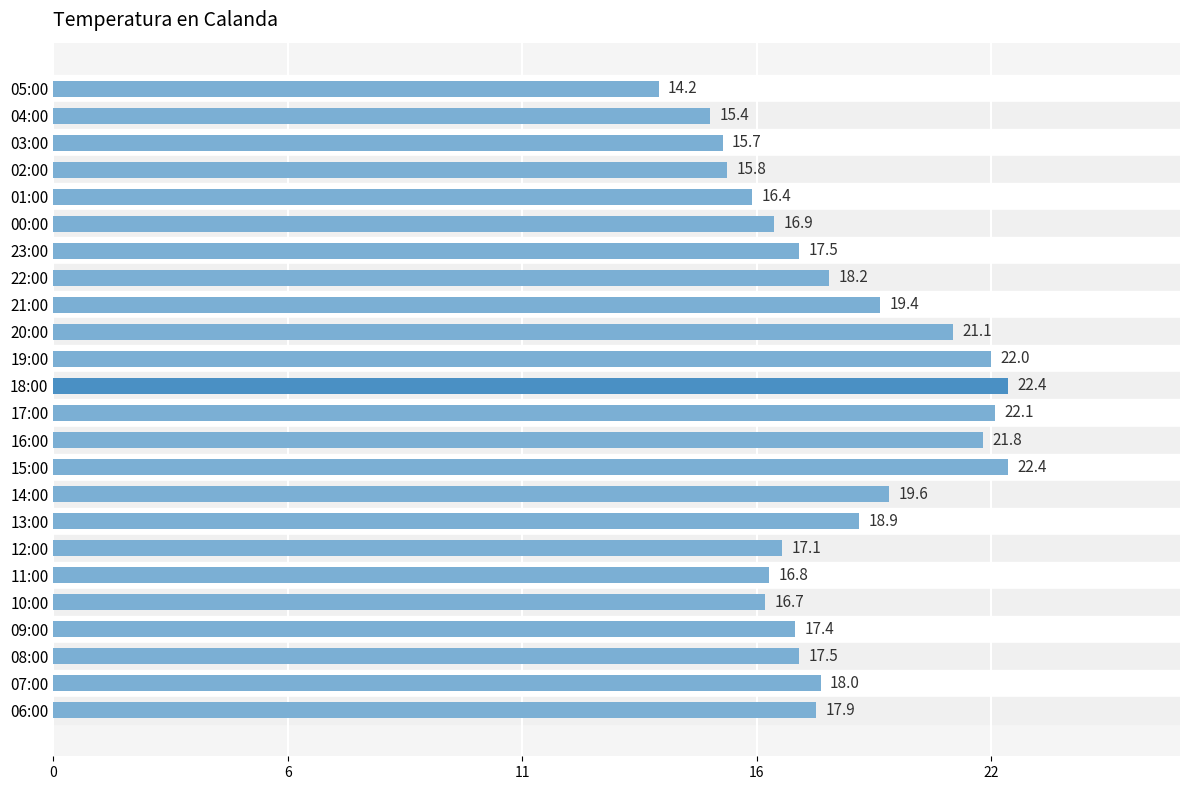

Does the chart contain any negative values?

No